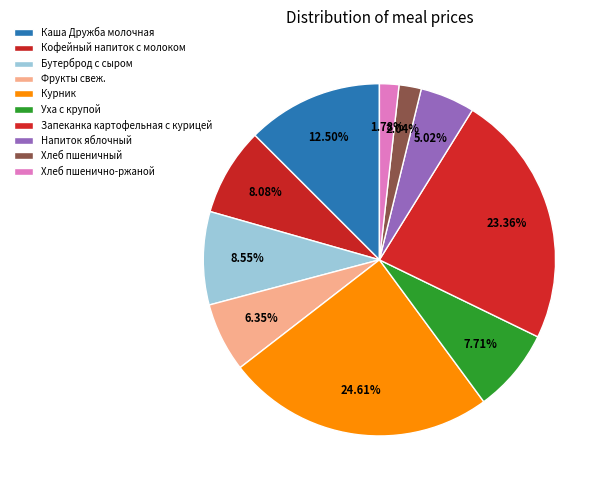

What percentage is the Хлеб пшеничный slice, to the nearest percent?

2%